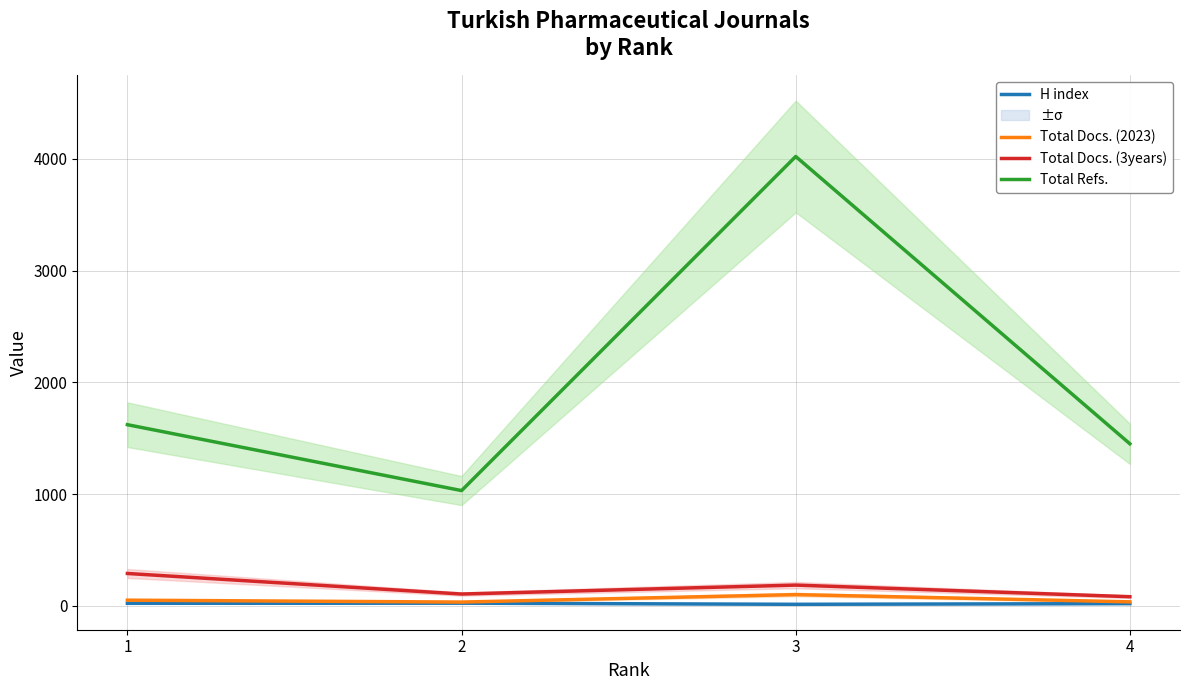

At which label does Total Docs. (2023) reach its minimum?

2